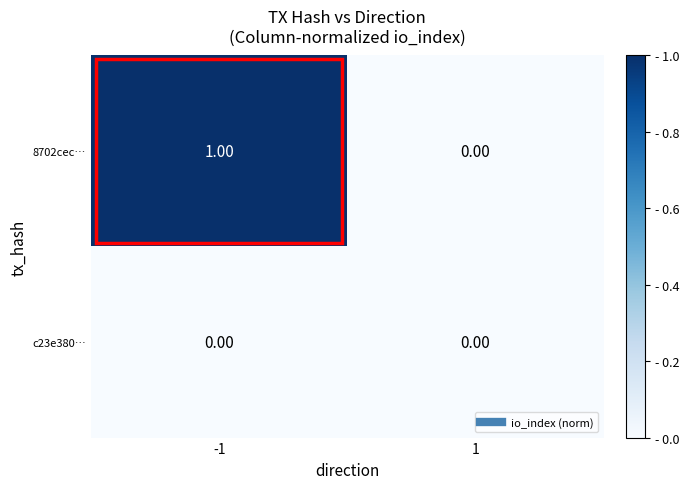

Is the value of c23e380… at -1 greater than the value of 8702cec… at -1?

No